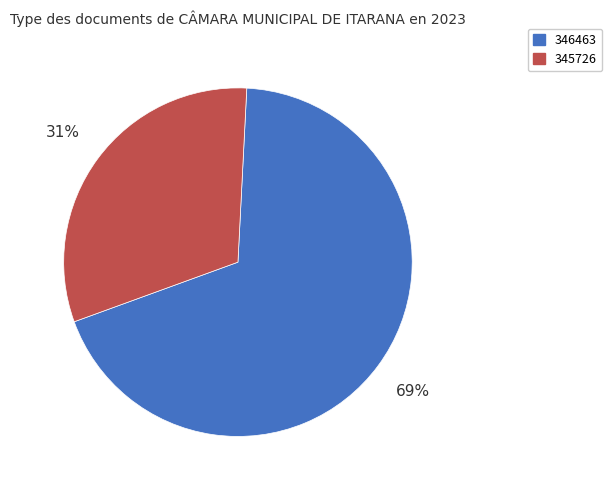

How many slices are in this pie chart?

2